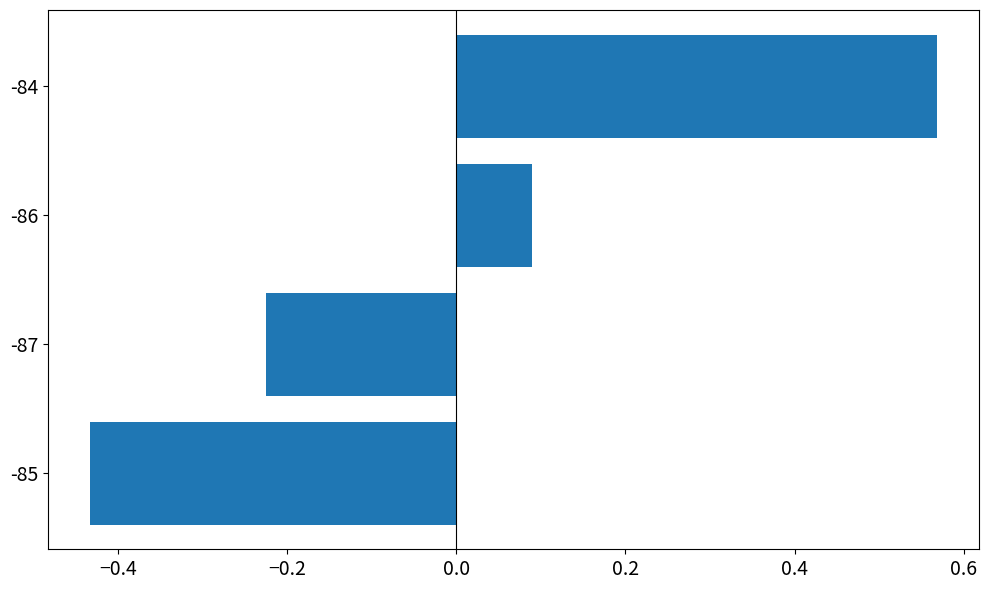

The value at -86 is 0.1. True or false?

True